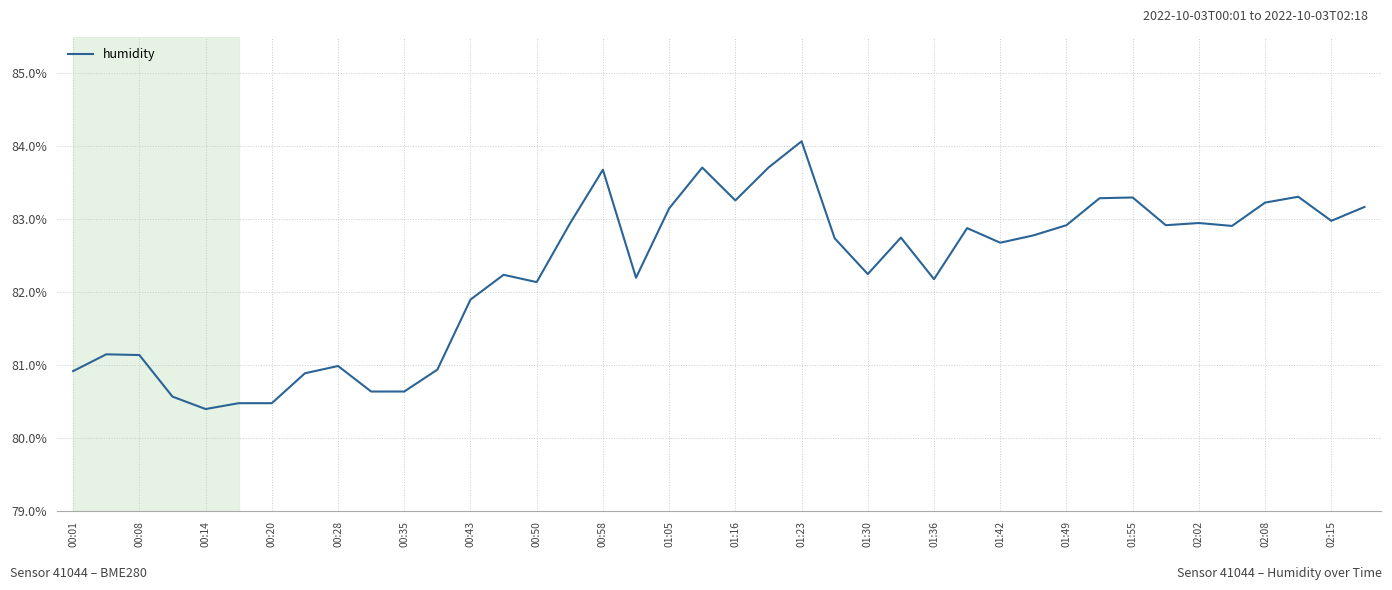

Does the chart display data point markers on the line(s)?

No